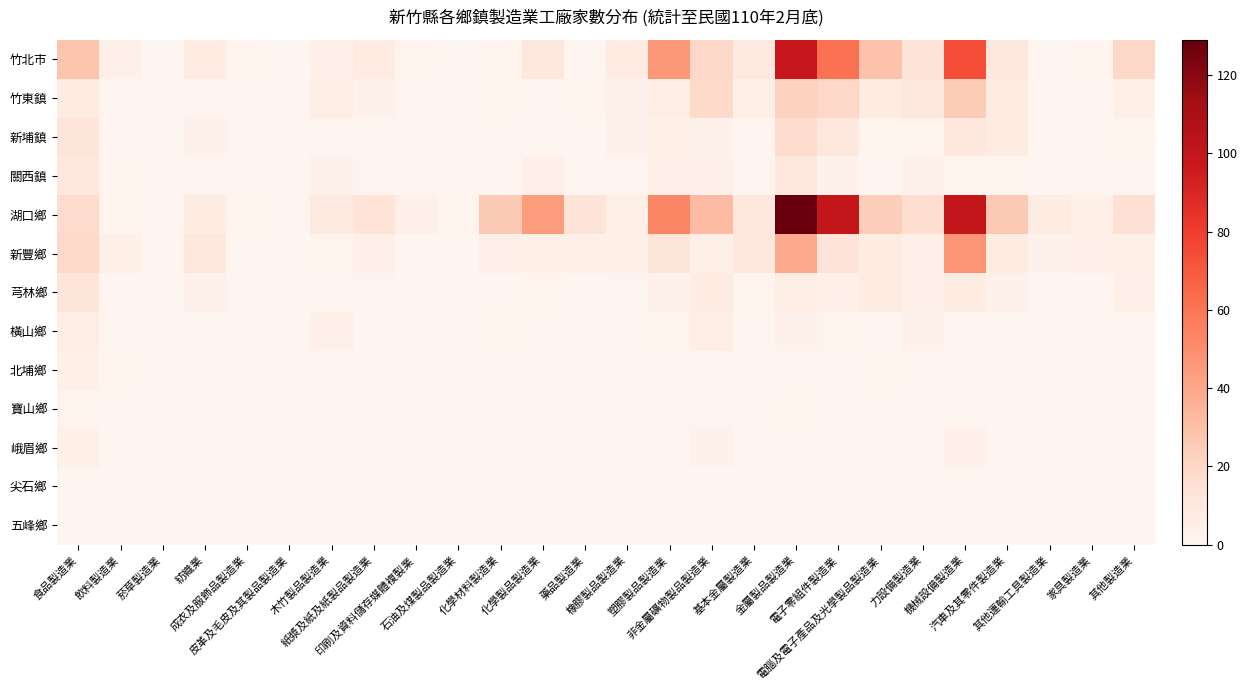

Reading left to right, extract all data points from this chart.

竹北市: 食品製造業=28	飲料製造業=4	菸草製造業=0	紡織業=8	成衣及服飾品製造業=2	皮革及毛皮及其製品製造業=0	木竹製品製造業=4	紙漿及紙及紙製品製造業=7	印刷及資料儲存媒體複製業=2	石油及煤製品製造業=0	化學材料製造業=2	化學製品製造業=11	藥品製造業=0	橡膠製品製造業=8	塑膠製品製造業=46	非金屬礦物製品製造業=20	基本金屬製造業=9	金屬製品製造業=98	電子零組件製造業=61	電腦及電子產品及光學製品製造業=29	力設備製造業=13	機械設備製造業=74	汽車及其零件製造業=10	其他運輸工具製造業=0	家具製造業=2	其他製造業=20
竹東鎮: 食品製造業=7	飲料製造業=0	菸草製造業=0	紡織業=1	成衣及服飾品製造業=1	皮革及毛皮及其製品製造業=0	木竹製品製造業=6	紙漿及紙及紙製品製造業=3	印刷及資料儲存媒體複製業=1	石油及煤製品製造業=0	化學材料製造業=2	化學製品製造業=1	藥品製造業=2	橡膠製品製造業=3	塑膠製品製造業=6	非金屬礦物製品製造業=19	基本金屬製造業=5	金屬製品製造業=22	電子零組件製造業=20	電腦及電子產品及光學製品製造業=7	力設備製造業=11	機械設備製造業=25	汽車及其零件製造業=7	其他運輸工具製造業=0	家具製造業=0	其他製造業=5
新埔鎮: 食品製造業=12	飲料製造業=0	菸草製造業=0	紡織業=3	成衣及服飾品製造業=1	皮革及毛皮及其製品製造業=0	木竹製品製造業=1	紙漿及紙及紙製品製造業=1	印刷及資料儲存媒體複製業=0	石油及煤製品製造業=0	化學材料製造業=1	化學製品製造業=0	藥品製造業=0	橡膠製品製造業=3	塑膠製品製造業=5	非金屬礦物製品製造業=3	基本金屬製造業=1	金屬製品製造業=18	電子零組件製造業=11	電腦及電子產品及光學製品製造業=2	力設備製造業=2	機械設備製造業=11	汽車及其零件製造業=7	其他運輸工具製造業=0	家具製造業=0	其他製造業=2
關西鎮: 食品製造業=11	飲料製造業=2	菸草製造業=0	紡織業=1	成衣及服飾品製造業=0	皮革及毛皮及其製品製造業=0	木竹製品製造業=3	紙漿及紙及紙製品製造業=1	印刷及資料儲存媒體複製業=0	石油及煤製品製造業=0	化學材料製造業=0	化學製品製造業=4	藥品製造業=0	橡膠製品製造業=1	塑膠製品製造業=4	非金屬礦物製品製造業=4	基本金屬製造業=1	金屬製品製造業=11	電子零組件製造業=3	電腦及電子產品及光學製品製造業=0	力設備製造業=3	機械設備製造業=2	汽車及其零件製造業=2	其他運輸工具製造業=0	家具製造業=0	其他製造業=1
湖口鄉: 食品製造業=18	飲料製造業=2	菸草製造業=0	紡織業=8	成衣及服飾品製造業=2	皮革及毛皮及其製品製造業=1	木竹製品製造業=9	紙漿及紙及紙製品製造業=14	印刷及資料儲存媒體複製業=4	石油及煤製品製造業=2	化學材料製造業=26	化學製品製造業=44	藥品製造業=13	橡膠製品製造業=5	塑膠製品製造業=53	非金屬礦物製品製造業=32	基本金屬製造業=11	金屬製品製造業=129	電子零組件製造業=100	電腦及電子產品及光學製品製造業=24	力設備製造業=17	機械設備製造業=100	汽車及其零件製造業=26	其他運輸工具製造業=7	家具製造業=5	其他製造業=15
新豐鄉: 食品製造業=19	飲料製造業=5	菸草製造業=0	紡織業=10	成衣及服飾品製造業=0	皮革及毛皮及其製品製造業=0	木竹製品製造業=2	紙漿及紙及紙製品製造業=4	印刷及資料儲存媒體複製業=0	石油及煤製品製造業=0	化學材料製造業=4	化學製品製造業=5	藥品製造業=5	橡膠製品製造業=5	塑膠製品製造業=12	非金屬礦物製品製造業=5	基本金屬製造業=10	金屬製品製造業=39	電子零組件製造業=13	電腦及電子產品及光學製品製造業=7	力設備製造業=4	機械設備製造業=47	汽車及其零件製造業=8	其他運輸工具製造業=3	家具製造業=4	其他製造業=5
芎林鄉: 食品製造業=12	飲料製造業=0	菸草製造業=0	紡織業=3	成衣及服飾品製造業=1	皮革及毛皮及其製品製造業=0	木竹製品製造業=0	紙漿及紙及紙製品製造業=1	印刷及資料儲存媒體複製業=0	石油及煤製品製造業=0	化學材料製造業=0	化學製品製造業=2	藥品製造業=0	橡膠製品製造業=1	塑膠製品製造業=3	非金屬礦物製品製造業=8	基本金屬製造業=2	金屬製品製造業=6	電子零組件製造業=4	電腦及電子產品及光學製品製造業=8	力設備製造業=4	機械設備製造業=7	汽車及其零件製造業=3	其他運輸工具製造業=0	家具製造業=0	其他製造業=4
橫山鄉: 食品製造業=6	飲料製造業=1	菸草製造業=0	紡織業=1	成衣及服飾品製造業=0	皮革及毛皮及其製品製造業=0	木竹製品製造業=4	紙漿及紙及紙製品製造業=0	印刷及資料儲存媒體複製業=0	石油及煤製品製造業=0	化學材料製造業=2	化學製品製造業=0	藥品製造業=0	橡膠製品製造業=0	塑膠製品製造業=2	非金屬礦物製品製造業=6	基本金屬製造業=0	金屬製品製造業=3	電子零組件製造業=2	電腦及電子產品及光學製品製造業=0	力設備製造業=3	機械設備製造業=0	汽車及其零件製造業=0	其他運輸工具製造業=0	家具製造業=0	其他製造業=0
北埔鄉: 食品製造業=5	飲料製造業=2	菸草製造業=0	紡織業=0	成衣及服飾品製造業=1	皮革及毛皮及其製品製造業=0	木竹製品製造業=0	紙漿及紙及紙製品製造業=0	印刷及資料儲存媒體複製業=0	石油及煤製品製造業=0	化學材料製造業=0	化學製品製造業=0	藥品製造業=0	橡膠製品製造業=0	塑膠製品製造業=1	非金屬礦物製品製造業=1	基本金屬製造業=0	金屬製品製造業=1	電子零組件製造業=1	電腦及電子產品及光學製品製造業=2	力設備製造業=1	機械設備製造業=1	汽車及其零件製造業=0	其他運輸工具製造業=0	家具製造業=0	其他製造業=0
寶山鄉: 食品製造業=2	飲料製造業=0	菸草製造業=0	紡織業=0	成衣及服飾品製造業=0	皮革及毛皮及其製品製造業=0	木竹製品製造業=0	紙漿及紙及紙製品製造業=0	印刷及資料儲存媒體複製業=0	石油及煤製品製造業=0	化學材料製造業=0	化學製品製造業=0	藥品製造業=0	橡膠製品製造業=0	塑膠製品製造業=1	非金屬礦物製品製造業=1	基本金屬製造業=0	金屬製品製造業=2	電子零組件製造業=0	電腦及電子產品及光學製品製造業=0	力設備製造業=0	機械設備製造業=0	汽車及其零件製造業=0	其他運輸工具製造業=1	家具製造業=0	其他製造業=0
峨眉鄉: 食品製造業=5	飲料製造業=0	菸草製造業=0	紡織業=0	成衣及服飾品製造業=0	皮革及毛皮及其製品製造業=0	木竹製品製造業=0	紙漿及紙及紙製品製造業=0	印刷及資料儲存媒體複製業=0	石油及煤製品製造業=0	化學材料製造業=0	化學製品製造業=0	藥品製造業=0	橡膠製品製造業=0	塑膠製品製造業=0	非金屬礦物製品製造業=3	基本金屬製造業=0	金屬製品製造業=0	電子零組件製造業=0	電腦及電子產品及光學製品製造業=0	力設備製造業=0	機械設備製造業=4	汽車及其零件製造業=0	其他運輸工具製造業=0	家具製造業=0	其他製造業=1
尖石鄉: 食品製造業=0	飲料製造業=0	菸草製造業=0	紡織業=0	成衣及服飾品製造業=0	皮革及毛皮及其製品製造業=0	木竹製品製造業=0	紙漿及紙及紙製品製造業=0	印刷及資料儲存媒體複製業=0	石油及煤製品製造業=0	化學材料製造業=0	化學製品製造業=0	藥品製造業=0	橡膠製品製造業=0	塑膠製品製造業=0	非金屬礦物製品製造業=0	基本金屬製造業=0	金屬製品製造業=0	電子零組件製造業=0	電腦及電子產品及光學製品製造業=0	力設備製造業=0	機械設備製造業=0	汽車及其零件製造業=0	其他運輸工具製造業=0	家具製造業=0	其他製造業=0
五峰鄉: 食品製造業=0	飲料製造業=0	菸草製造業=0	紡織業=0	成衣及服飾品製造業=0	皮革及毛皮及其製品製造業=0	木竹製品製造業=0	紙漿及紙及紙製品製造業=0	印刷及資料儲存媒體複製業=0	石油及煤製品製造業=0	化學材料製造業=0	化學製品製造業=0	藥品製造業=0	橡膠製品製造業=0	塑膠製品製造業=0	非金屬礦物製品製造業=0	基本金屬製造業=0	金屬製品製造業=0	電子零組件製造業=0	電腦及電子產品及光學製品製造業=0	力設備製造業=0	機械設備製造業=0	汽車及其零件製造業=0	其他運輸工具製造業=0	家具製造業=0	其他製造業=0